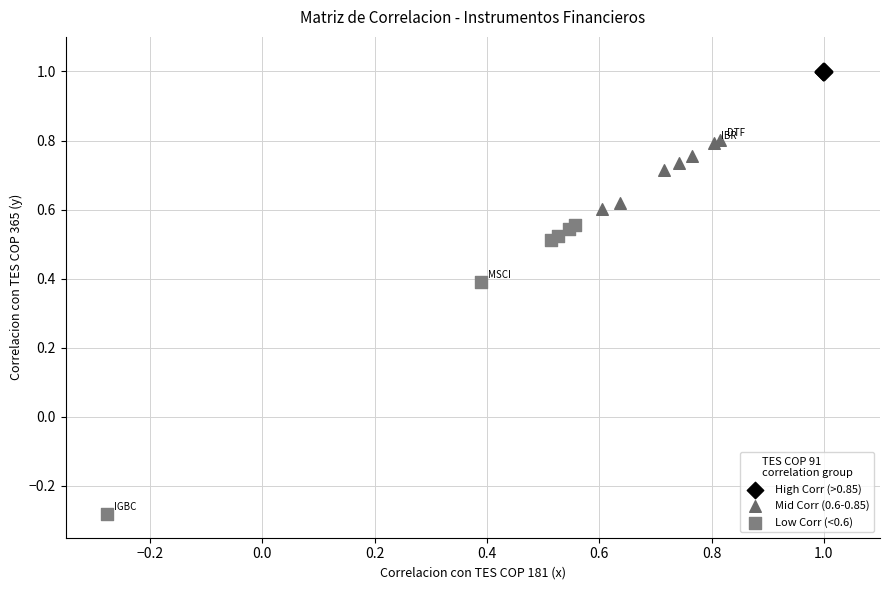

Which series contains the lowest Y value?

Low Corr (<0.6)